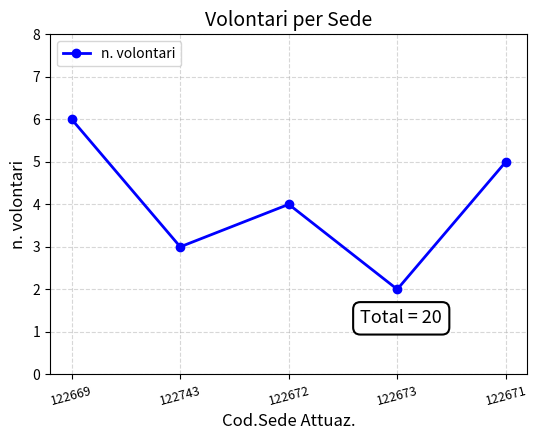

What is the label of the 5th point from the left?

122671